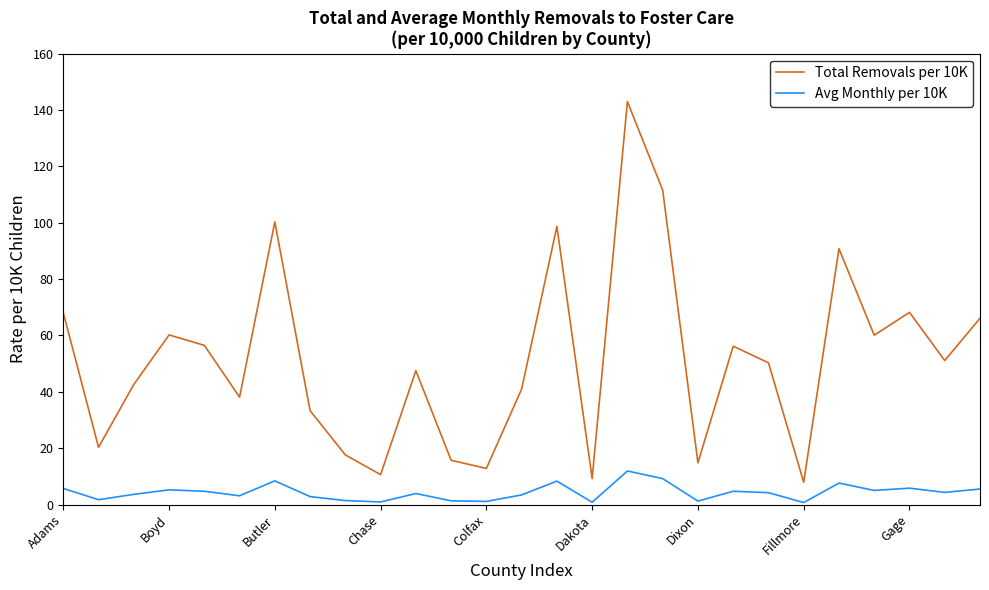

What is the maximum value for Avg Monthly per 10K?

11.9